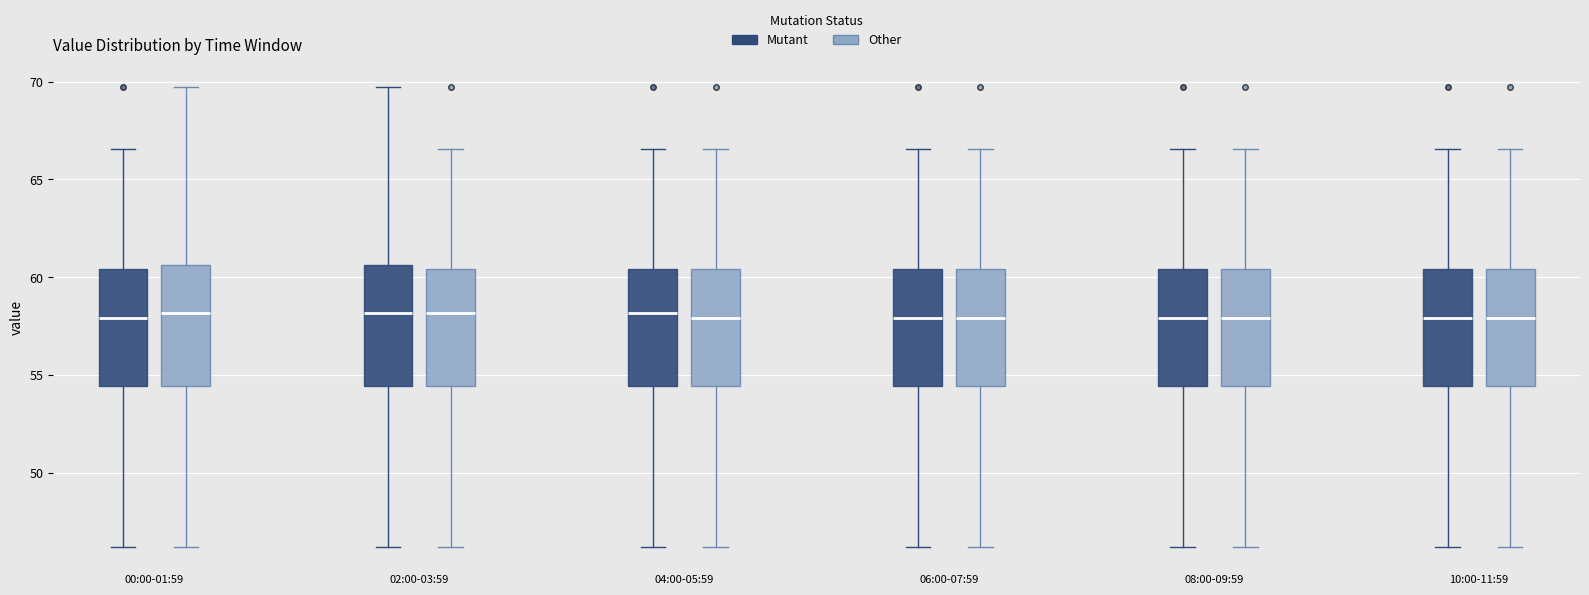

Where is the lower edge of the box for 04:00-05:59 (Mutant) on the y-axis? The values are not printed on the chart, so give them approximately, as read against the axis.

54.5